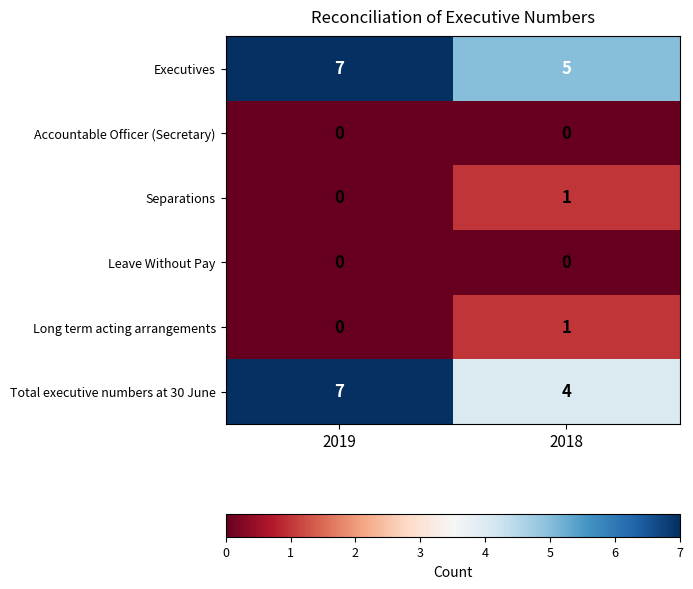

What is the difference between the highest and lowest values at 2018?

5